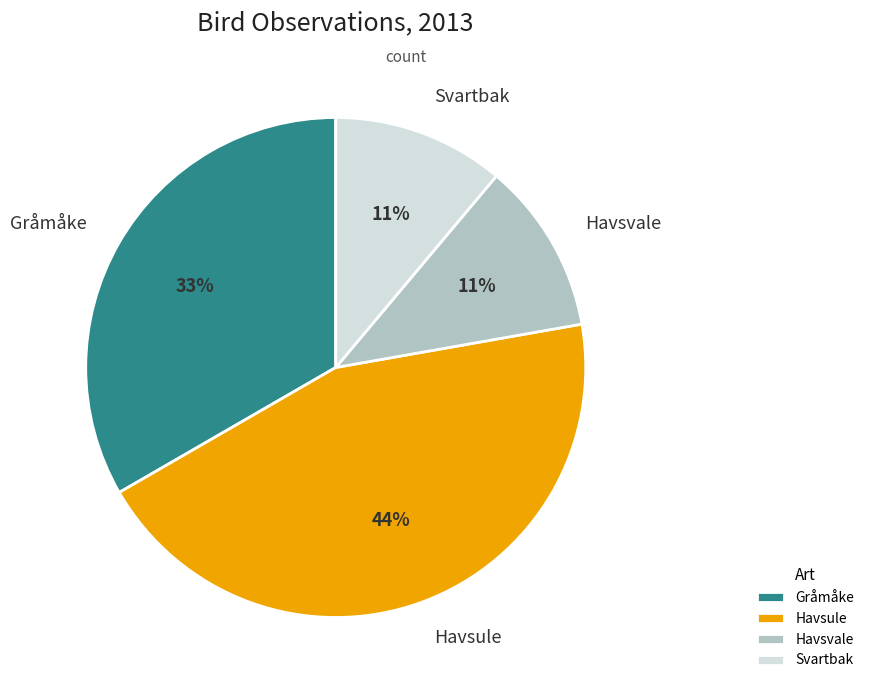

Is it true that Havsvale is 11% of the pie?

True